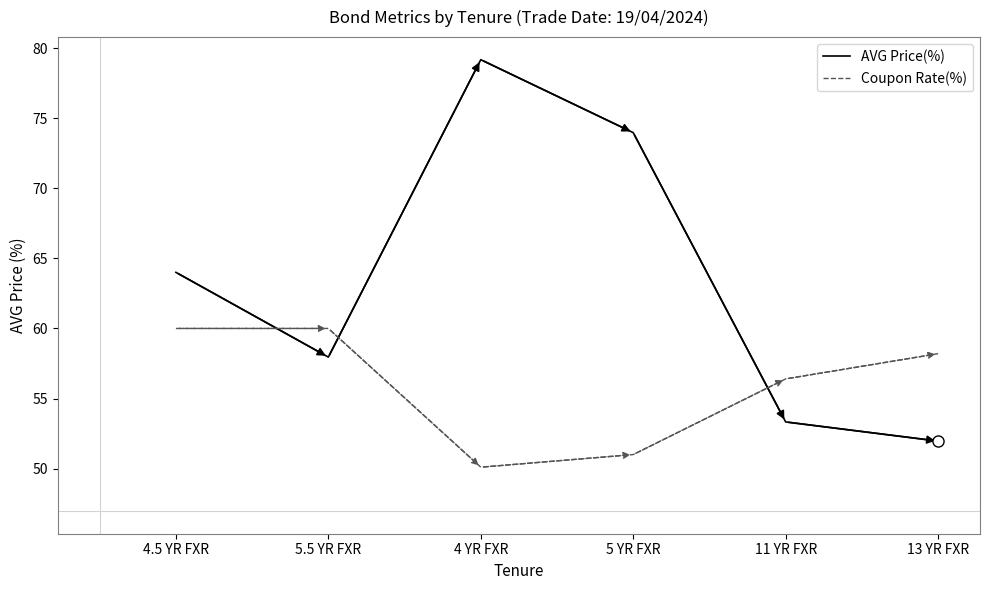

What is the average value of the AVG Price(%) series?

63.4